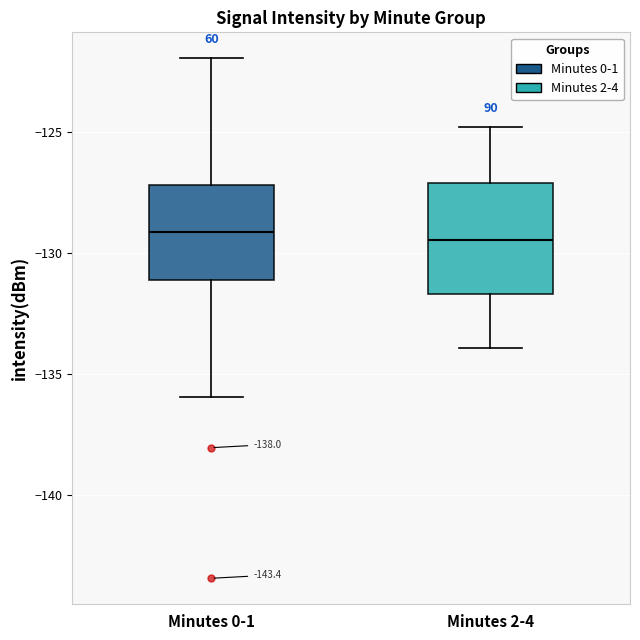

Reading left to right, transcribe this box plot: for each box, give where its median line is, the range the box spans, and where its two whiskers end, as read against the y-axis. The values are not printed on the chart, so give them approximately, as read against the axis.

Minutes 0-1: median -129.0, box -131.0 to -127.0, whiskers -136.0 to -122.0
Minutes 2-4: median -129.5, box -131.5 to -127.0, whiskers -134.0 to -125.0